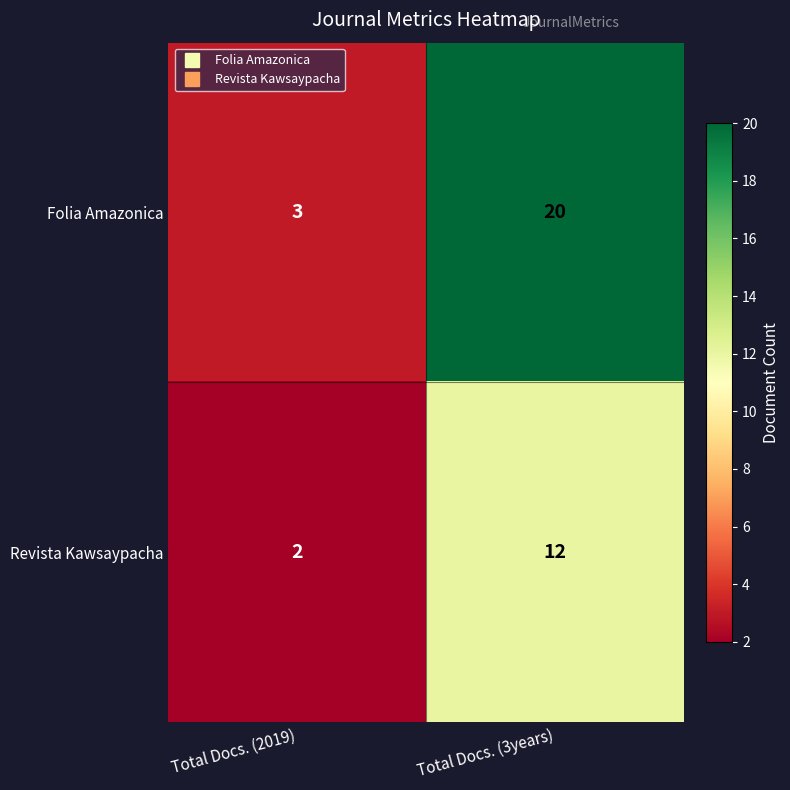

Reading left to right, transcribe all the data shown in this chart.

Folia Amazonica: Total Docs. (2019)=3	Total Docs. (3years)=20
Revista Kawsaypacha: Total Docs. (2019)=2	Total Docs. (3years)=12